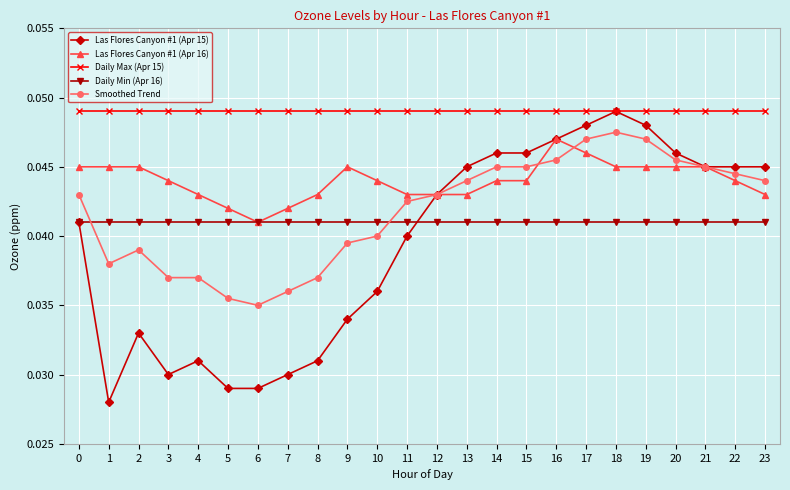

Which series has the widest spread of values?

Las Flores Canyon #1 (Apr 15)